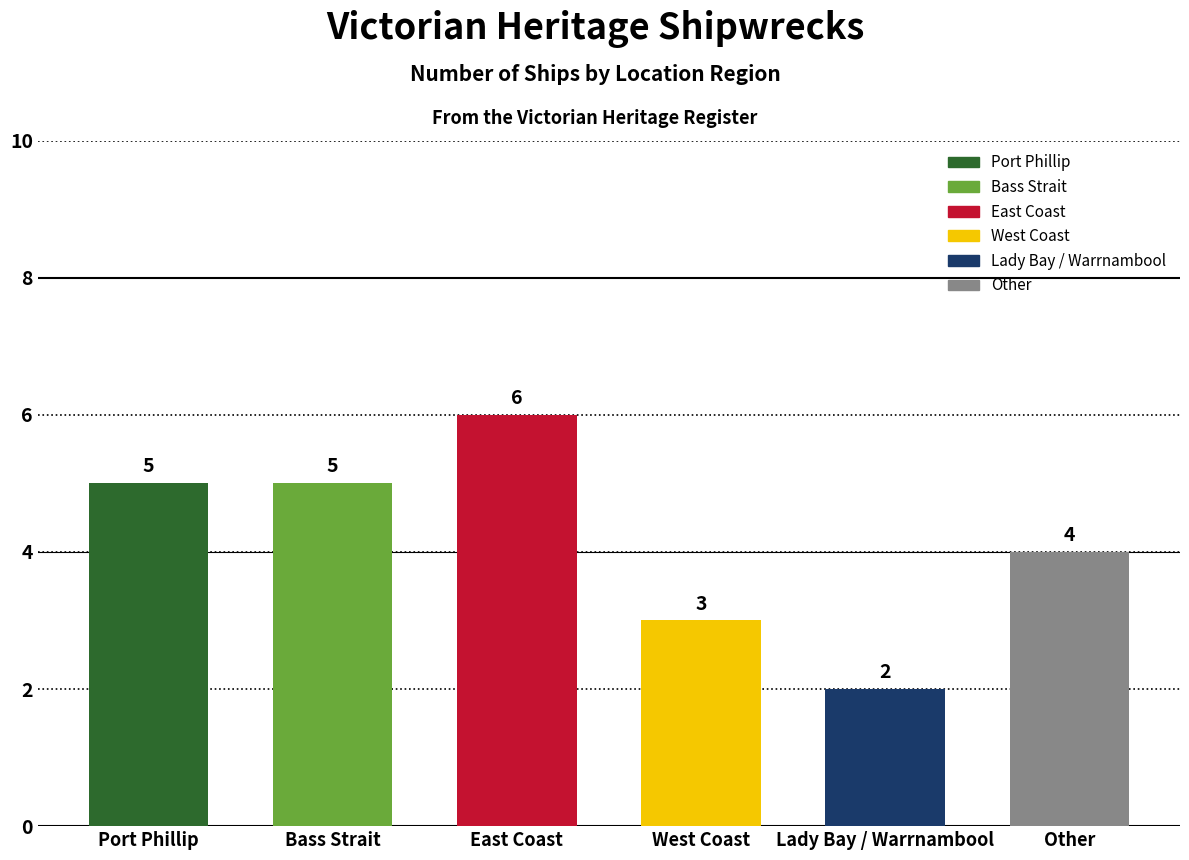

What is the average value?

4